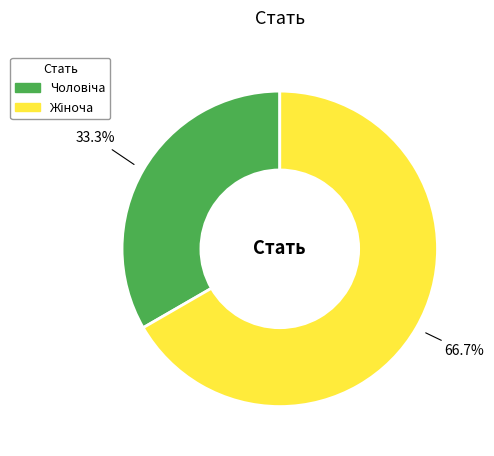

Is there any slice that represents more than half of the pie?

Yes